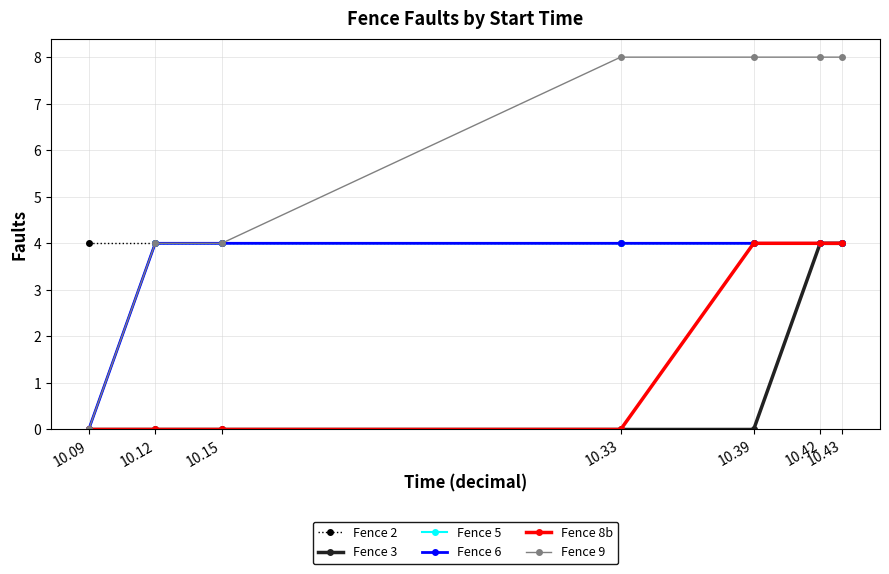

At which label does Fence 6 reach its minimum?

10.09